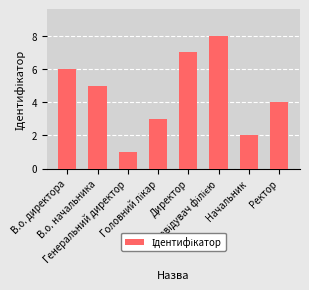

What is the difference between the maximum and minimum values?

7